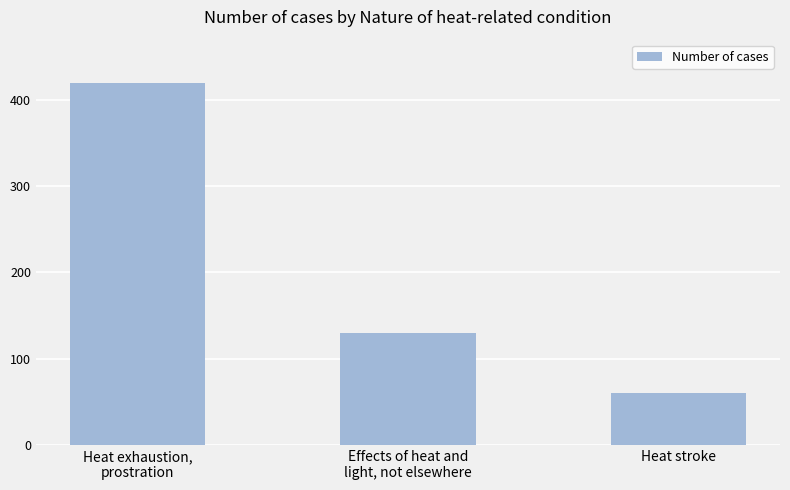

List the labels in order of value, largest first.

Heat exhaustion,
prostration, Effects of heat and
light, not elsewhere, Heat stroke